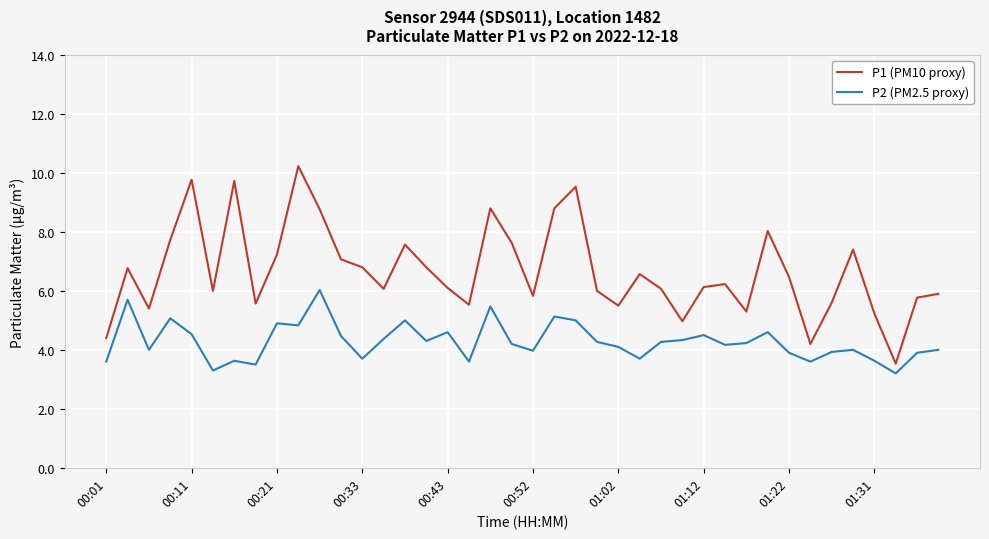

List the series in order of their peak value, highest first.

P1 (PM10 proxy), P2 (PM2.5 proxy)